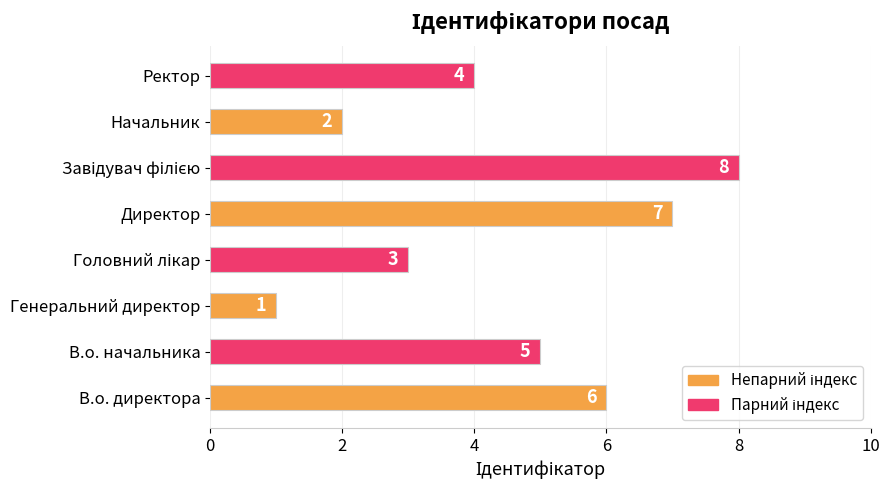

How many values are between 3 and 7?

5